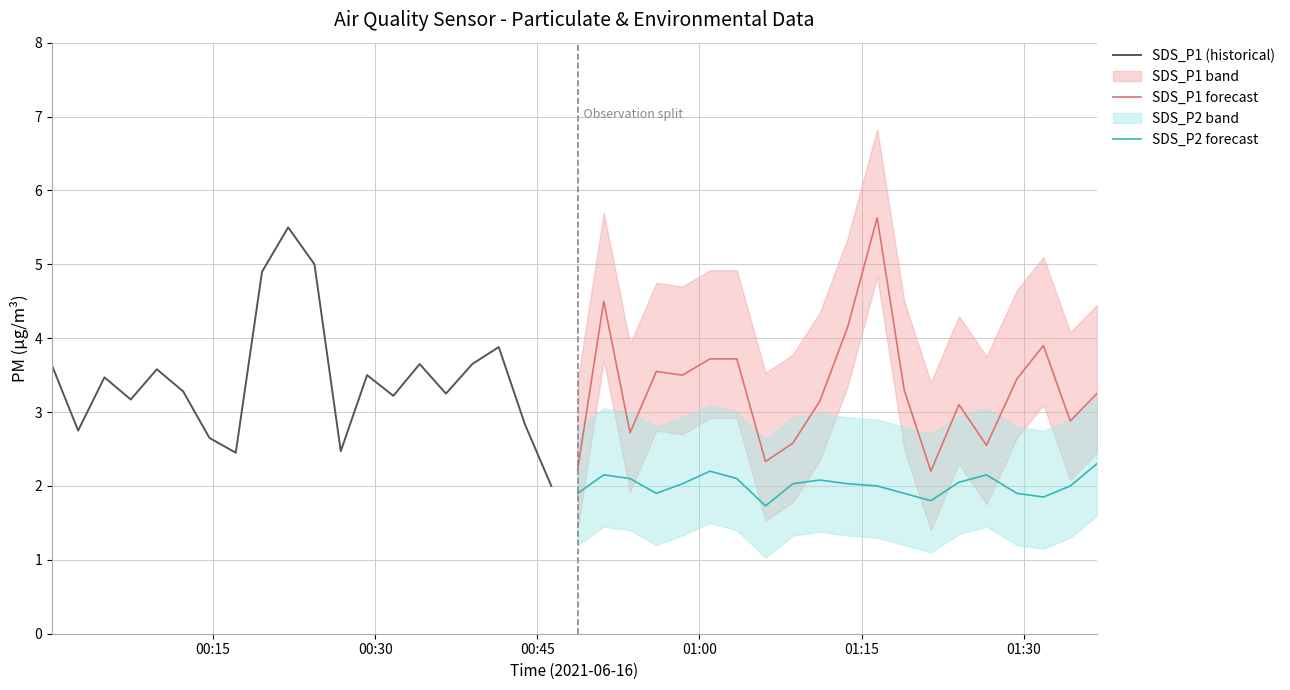

What is the maximum value for SDS_P1 (historical)?

5.5